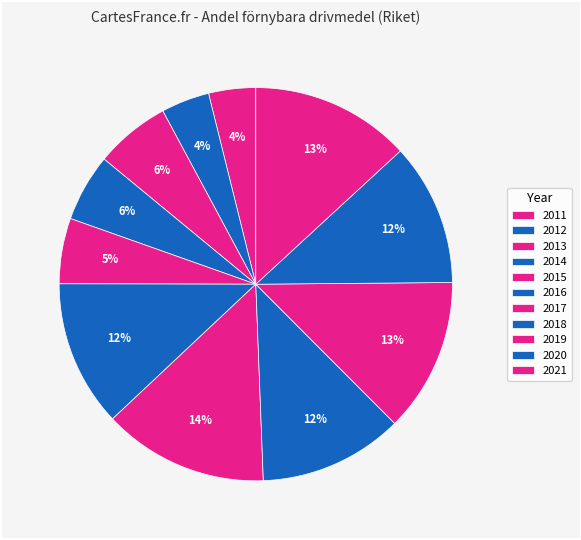

Is it true that 2021 is 21% of the pie?

False